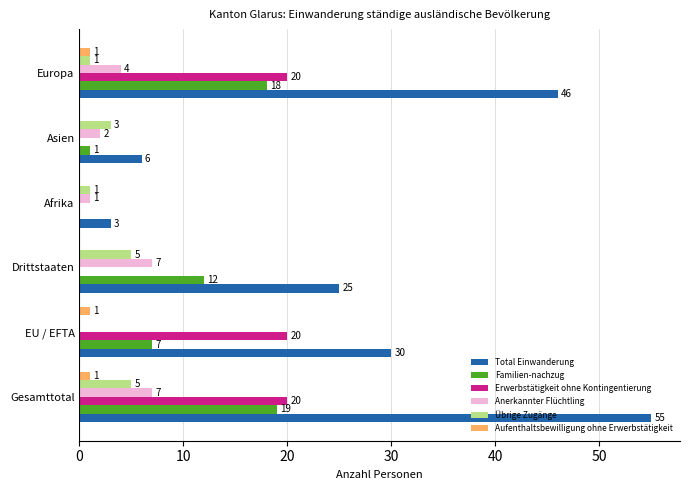

How many categories are shown in the chart?

6